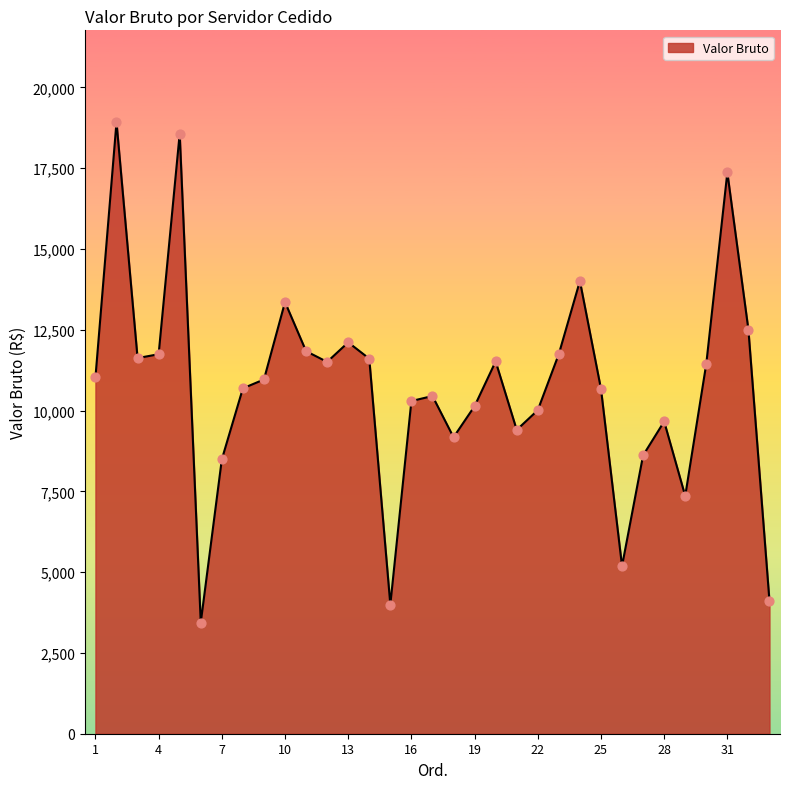

What is the difference between the maximum and minimum values?

15486.9